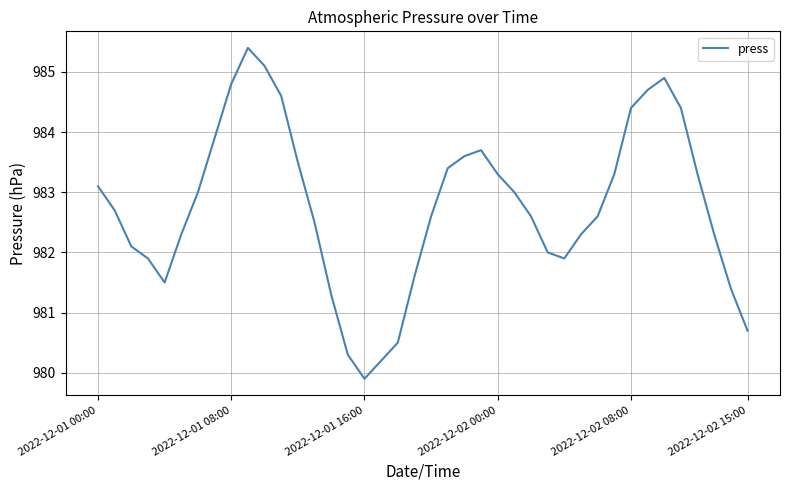

What is the greatest value displayed?

985.4